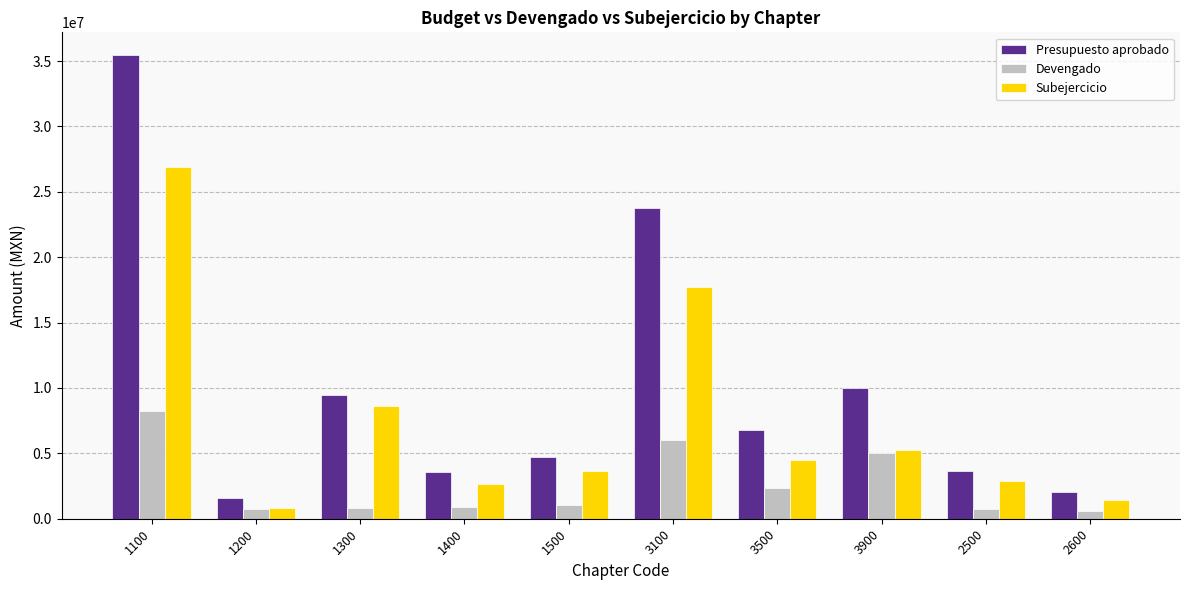

Rank the series by their average value, from lowest to highest.

Devengado, Subejercicio, Presupuesto aprobado